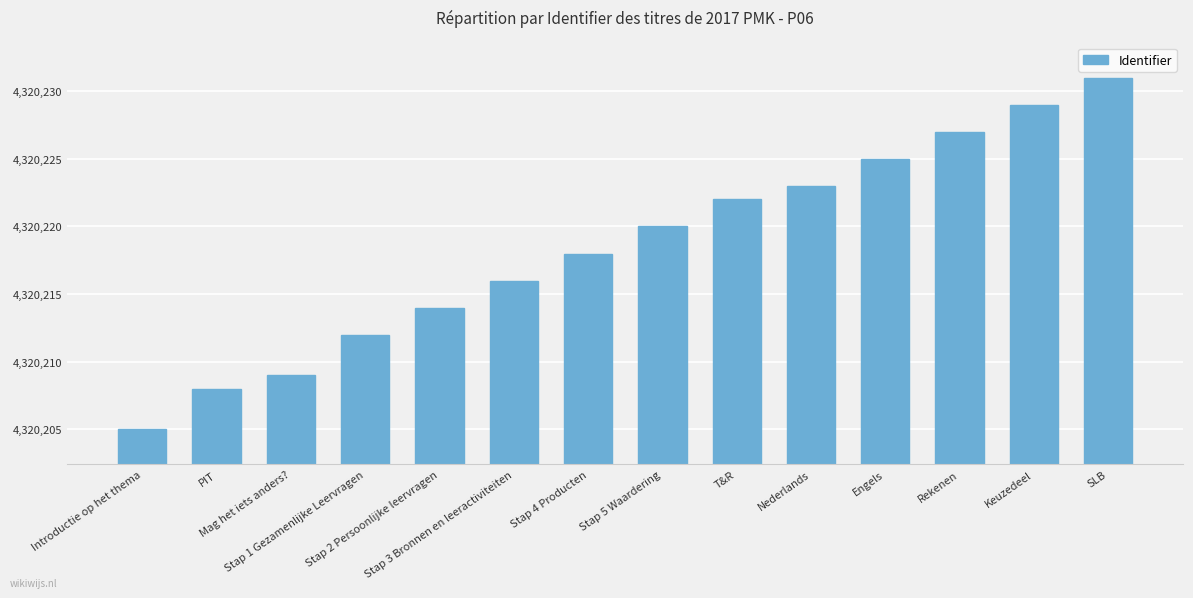

What is the sum of the values at Stap 1 Gezamenlijke Leervragen and PIT?

8640420